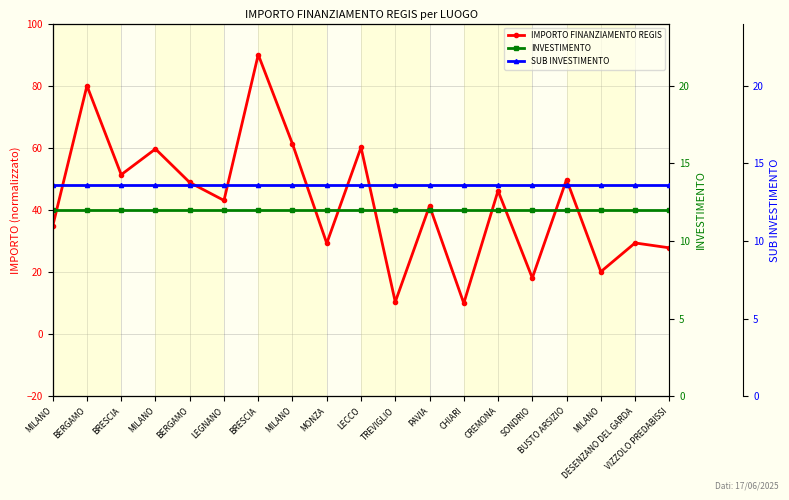

Reading left to right, transcribe all the data shown in this chart.

IMPORTO FINANZIAMENTO REGIS: 34.8	80.0	51.4	59.7	48.9	43.1	90.0	61.3	29.3	60.2	10.4	41.3	10.0	46.2	18.1	49.8	20.1	29.4	27.8
INVESTIMENTO: 12.0	12.0	12.0	12.0	12.0	12.0	12.0	12.0	12.0	12.0	12.0	12.0	12.0	12.0	12.0	12.0	12.0	12.0	12.0
SUB INVESTIMENTO: 13.6	13.6	13.6	13.6	13.6	13.6	13.6	13.6	13.6	13.6	13.6	13.6	13.6	13.6	13.6	13.6	13.6	13.6	13.6